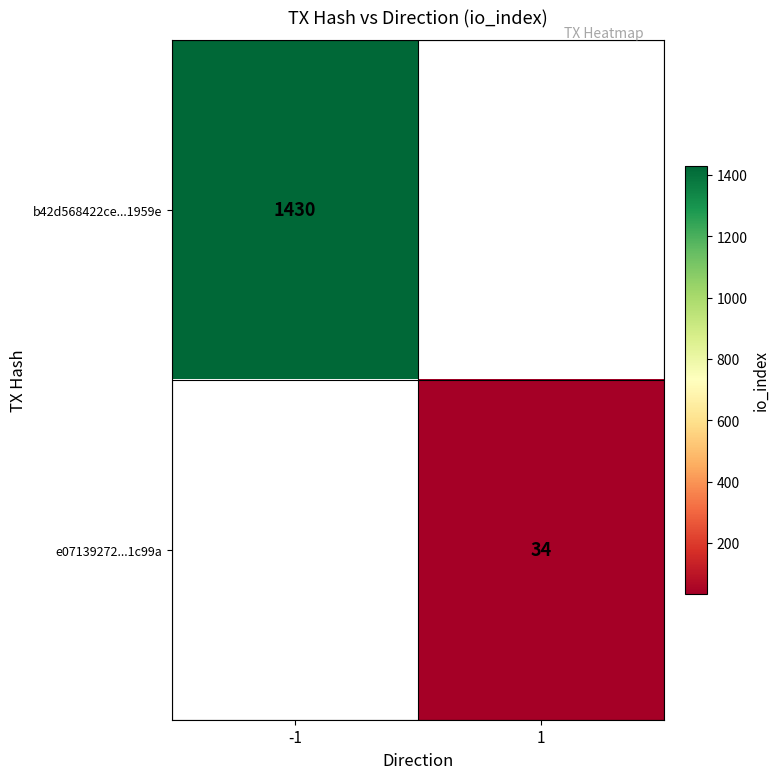

What is the maximum value shown in the chart?

1430.0